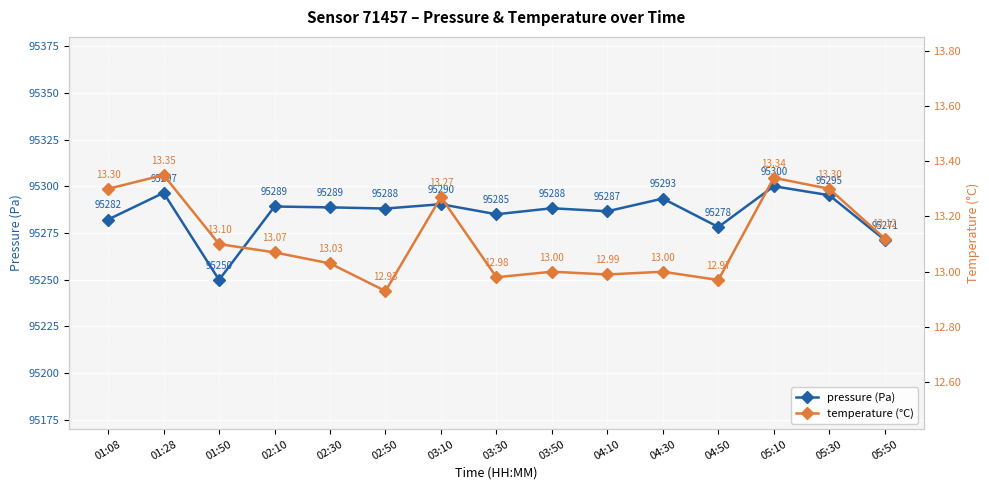

Reading left to right, list all the values displayed in this chart.

pressure (Pa): 01:08=95282.2	01:28=95296.5	01:50=95249.9	02:10=95289.2	02:30=95288.8	02:50=95288.1	03:10=95290.4	03:30=95285.1	03:50=95288.3	04:10=95286.7	04:30=95293.5	04:50=95278.2	05:10=95300.1	05:30=95295.2	05:50=95271.3
temperature (°C): 01:08=13.3	01:28=13.3	01:50=13.1	02:10=13.1	02:30=13.0	02:50=12.9	03:10=13.3	03:30=13.0	03:50=13.0	04:10=13.0	04:30=13.0	04:50=13.0	05:10=13.3	05:30=13.3	05:50=13.1